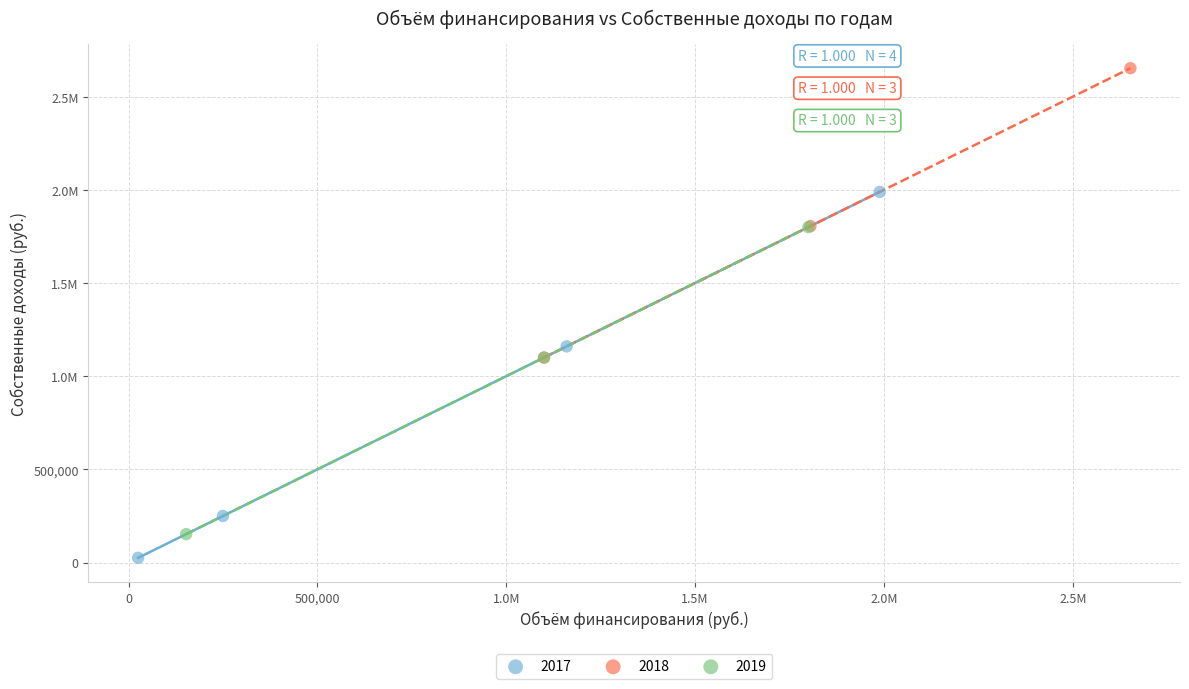

What are all the series names shown in the legend?

2017, 2018, 2019